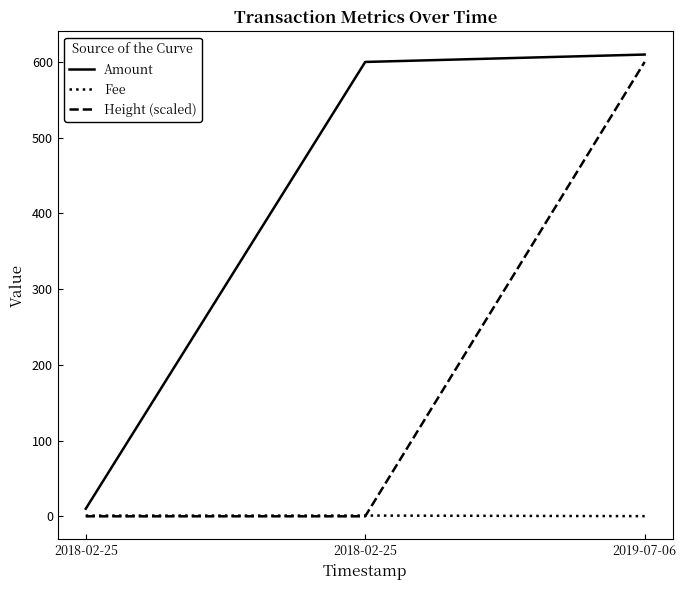

What is the sum of the Amount values at 2018-02-25 and 2018-02-25?

610.0